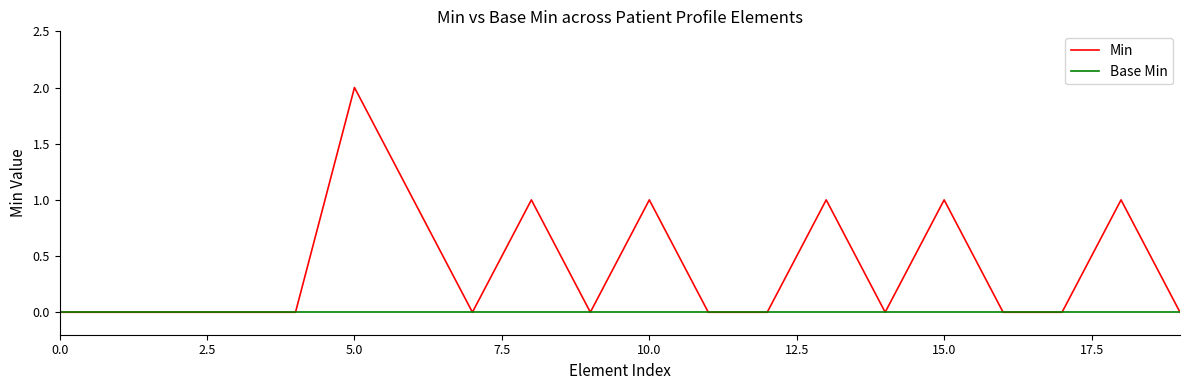

Which series has the largest total across all categories?

Min